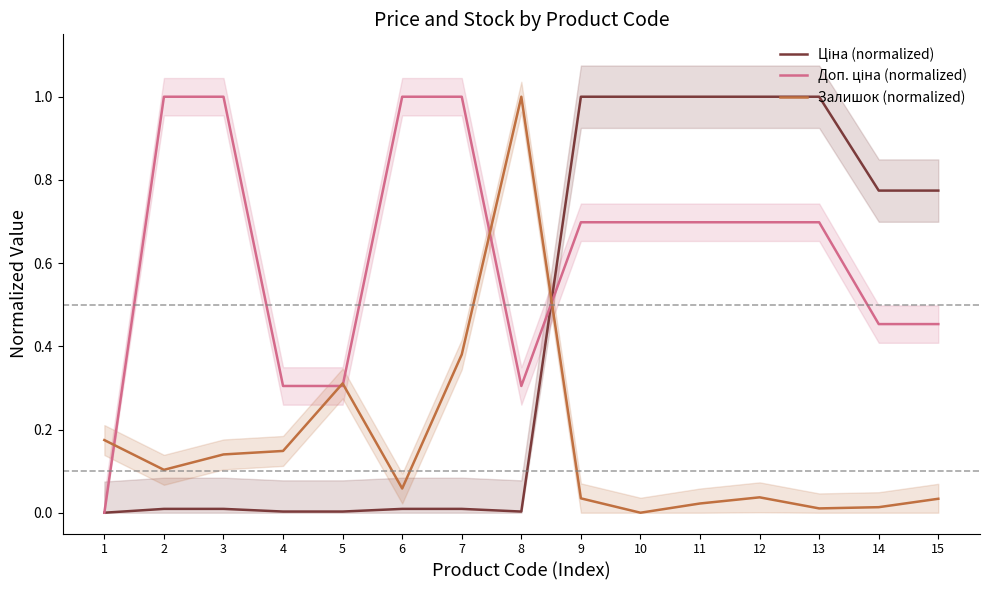

How many data points in Доп. ціна (normalized) are above 0?

14